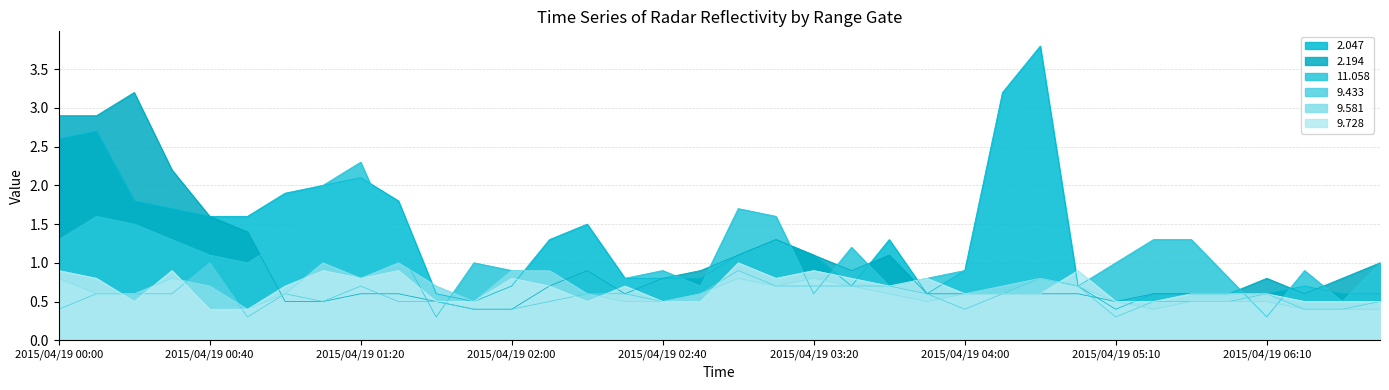

What is the difference between the 11.058 values at 2015/04/19 00:10 and 2015/04/19 05:10?

0.6